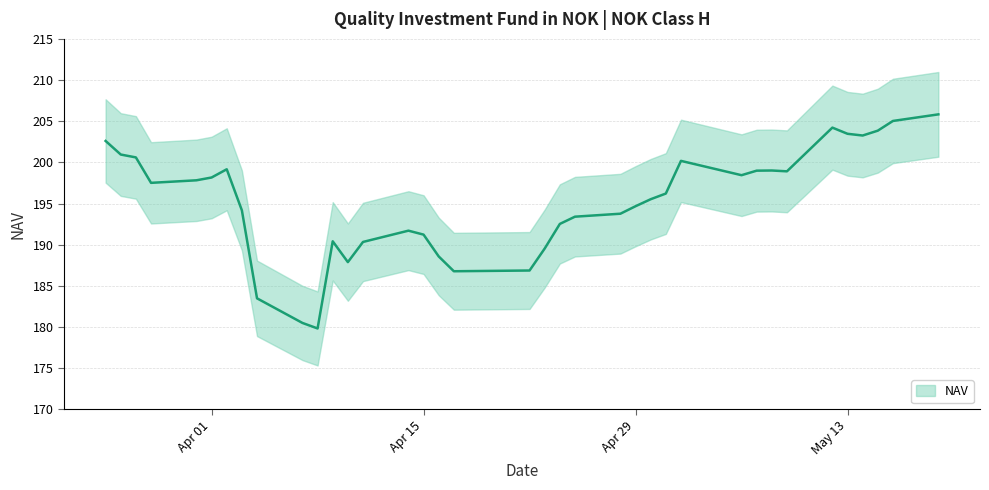

What is the difference between the maximum and minimum values?

26.0